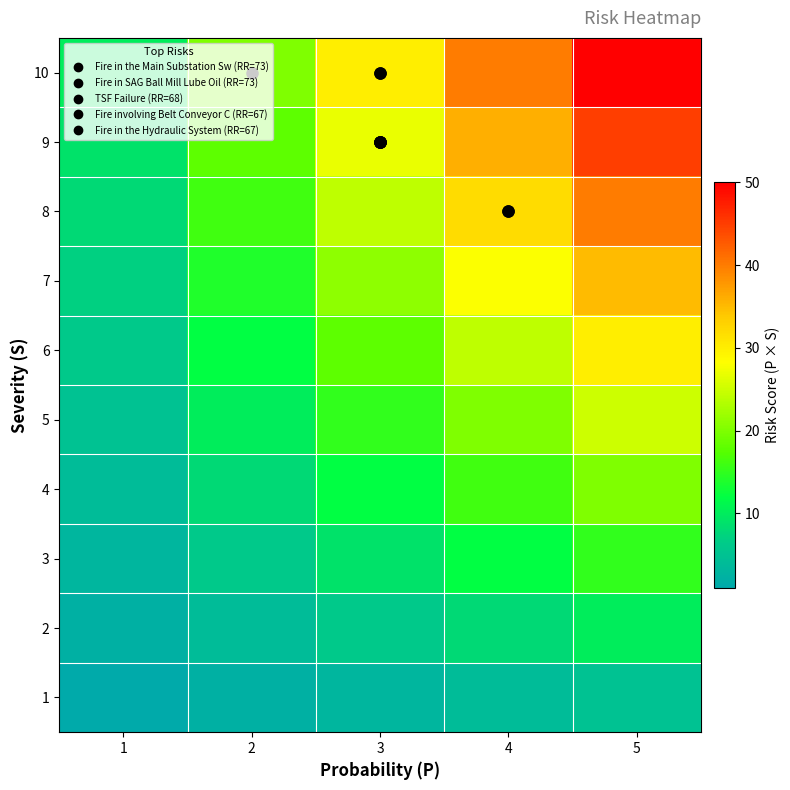

Rank the series by their maximum value, from lowest to highest.

row_0, row_1, row_2, row_3, row_4, row_5, row_6, row_7, row_8, row_9